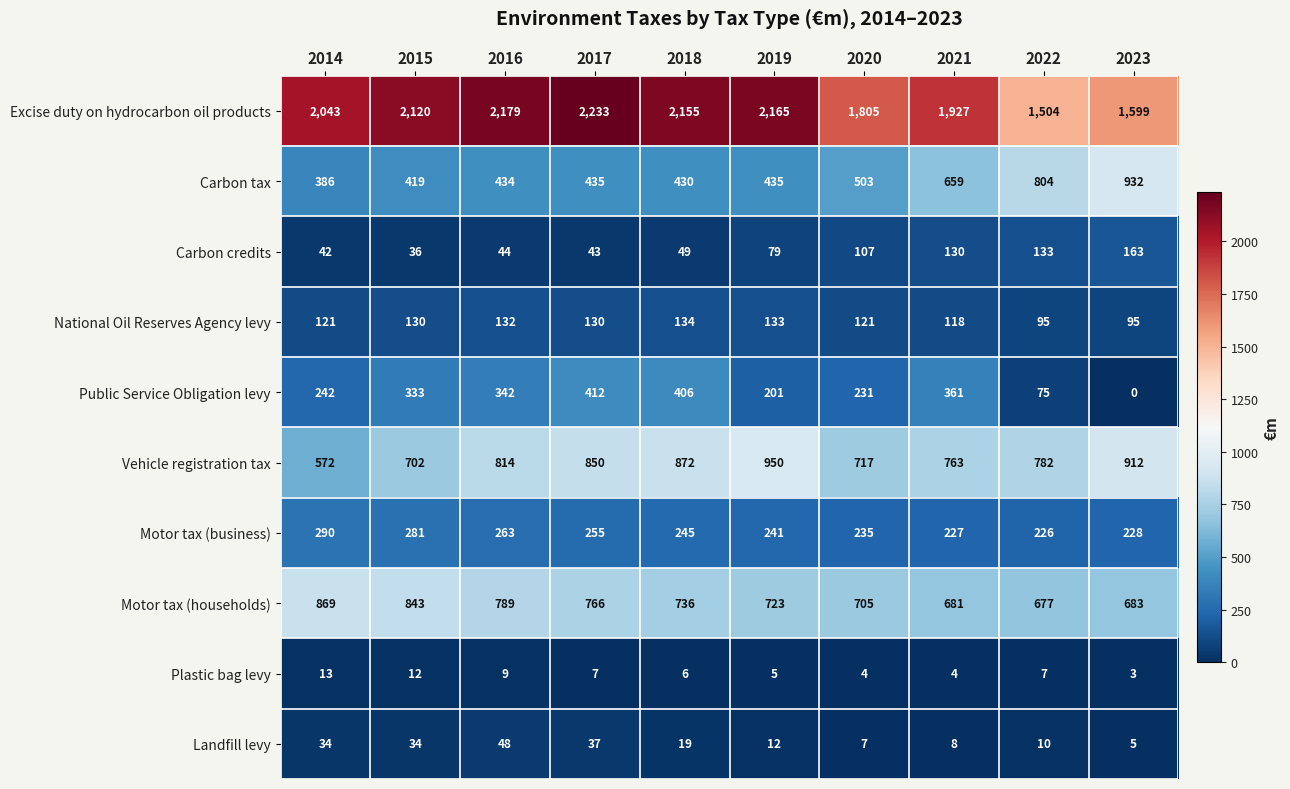

At which category is the sum across all series the highest?

2017